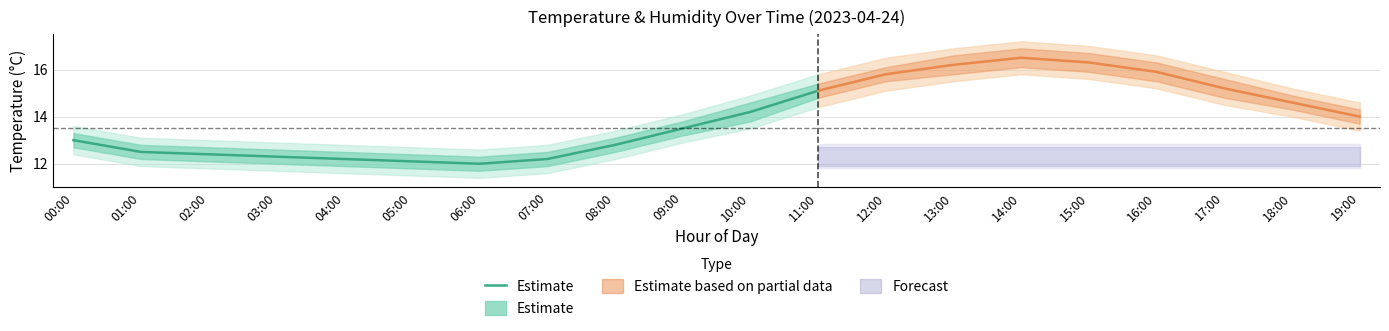

What is the change in value from 07:00 to 11:00?

+2.9